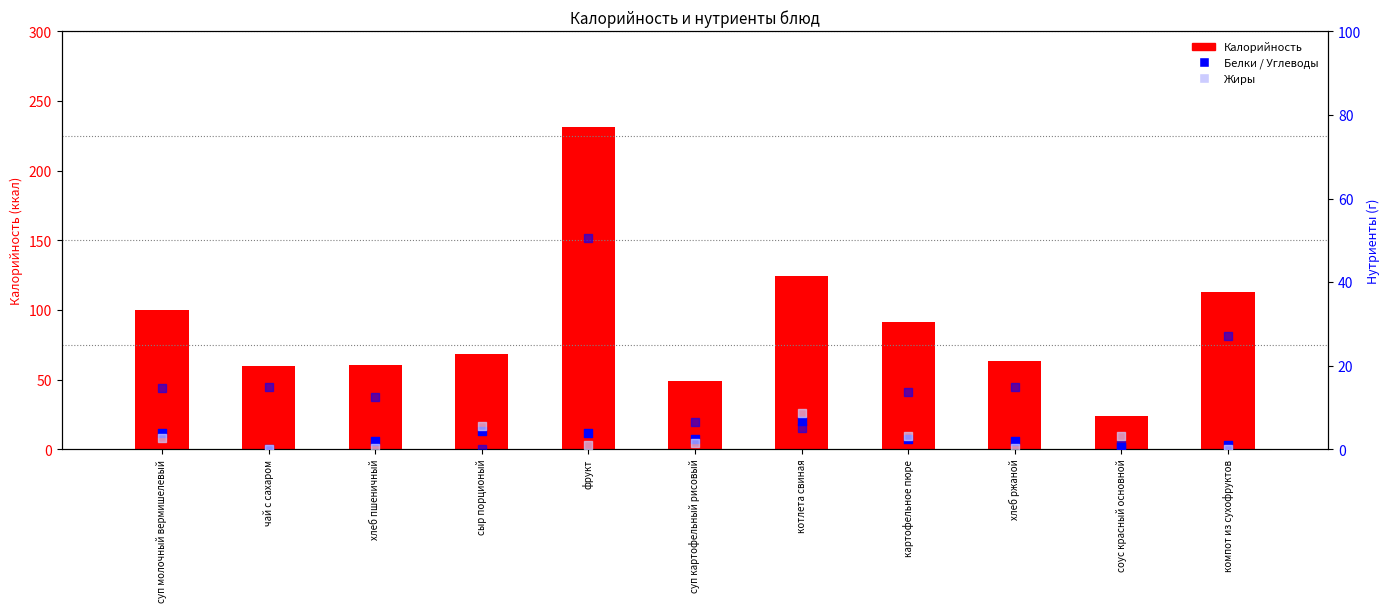

At how many categories does at least one series exceed 34?

10